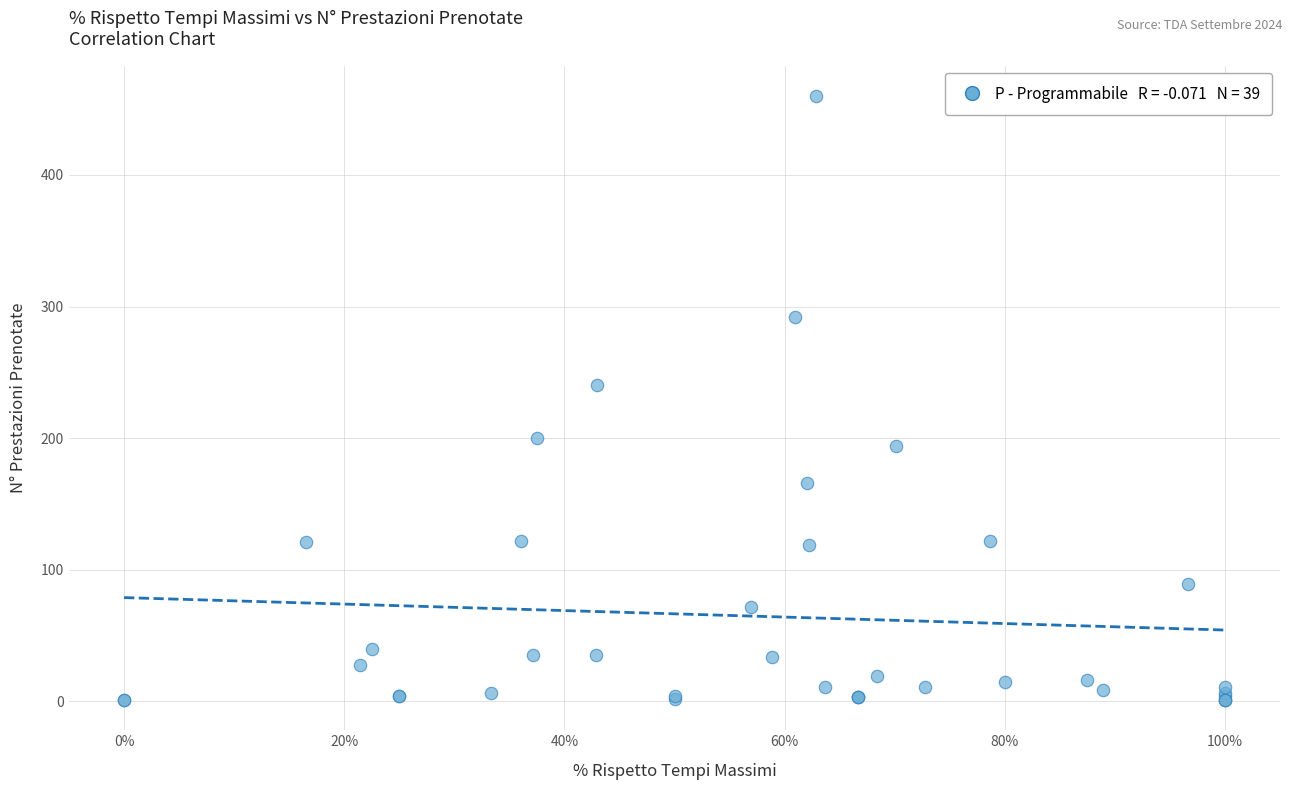

What Y value in the scatter plot is closest to 230?

240